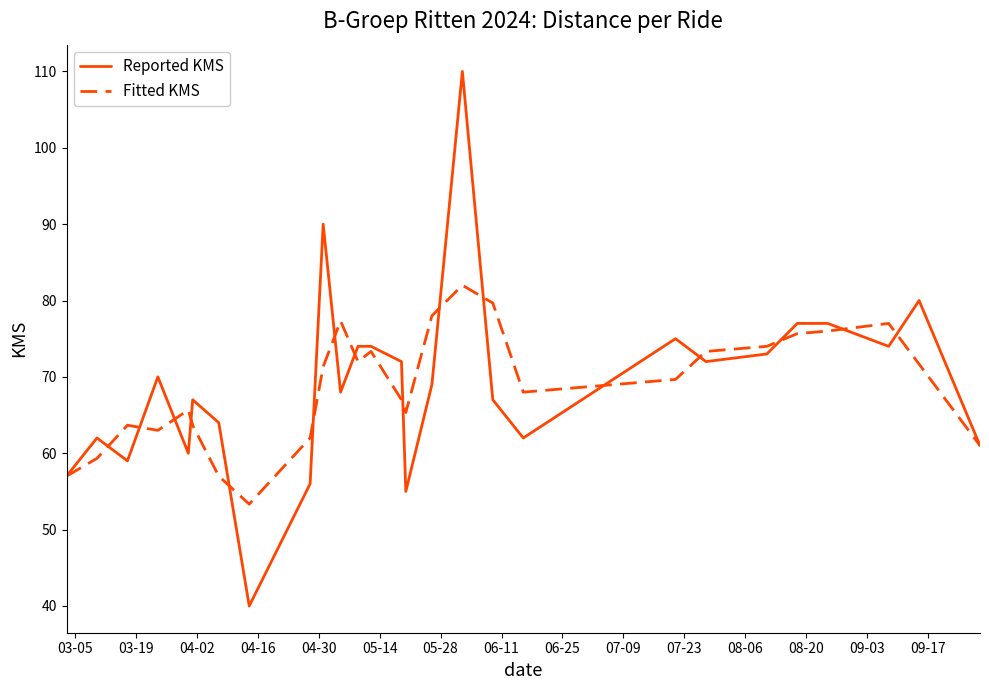

What is the difference between the maximum and minimum values in the Reported KMS series?

70.0